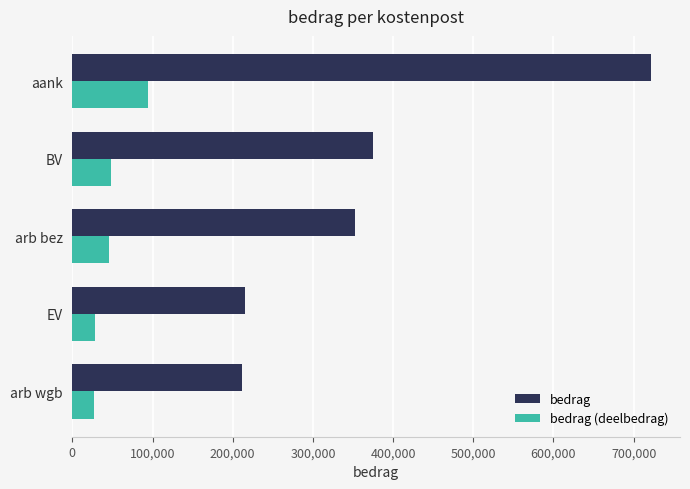

Read the bedrag value at arb bez.

352500.0